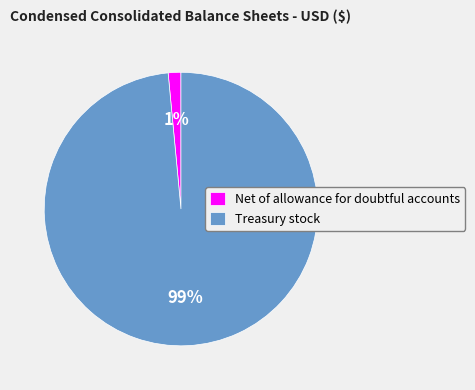

Rank the categories by value from highest to lowest.

Treasury stock, Net of allowance for doubtful accounts